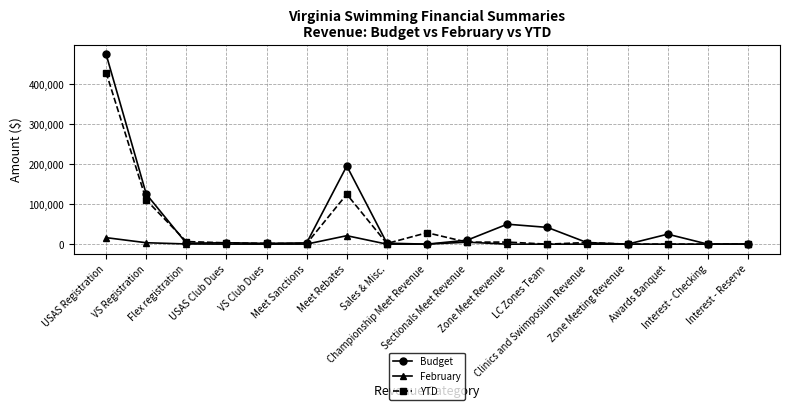

At which category is the sum across all series the highest?

USAS Registration